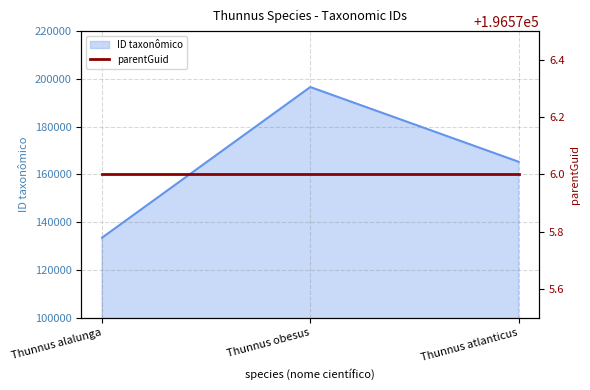

Read the value at Thunnus atlanticus, to the nearest 100.

165300